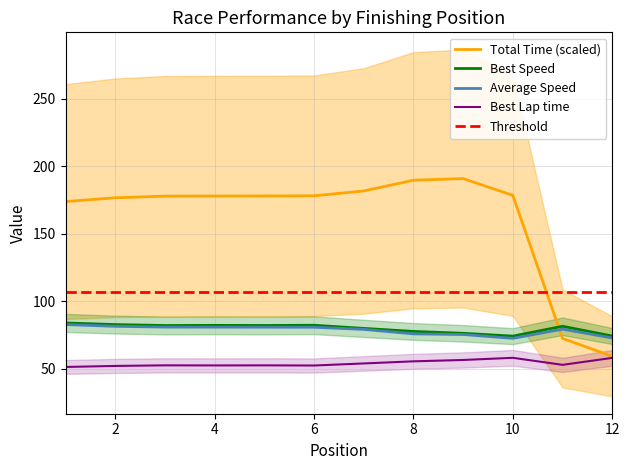

True or false: Best Lap time has a value of 11.7 at EKI AL RIZAD ARMIDA.

False